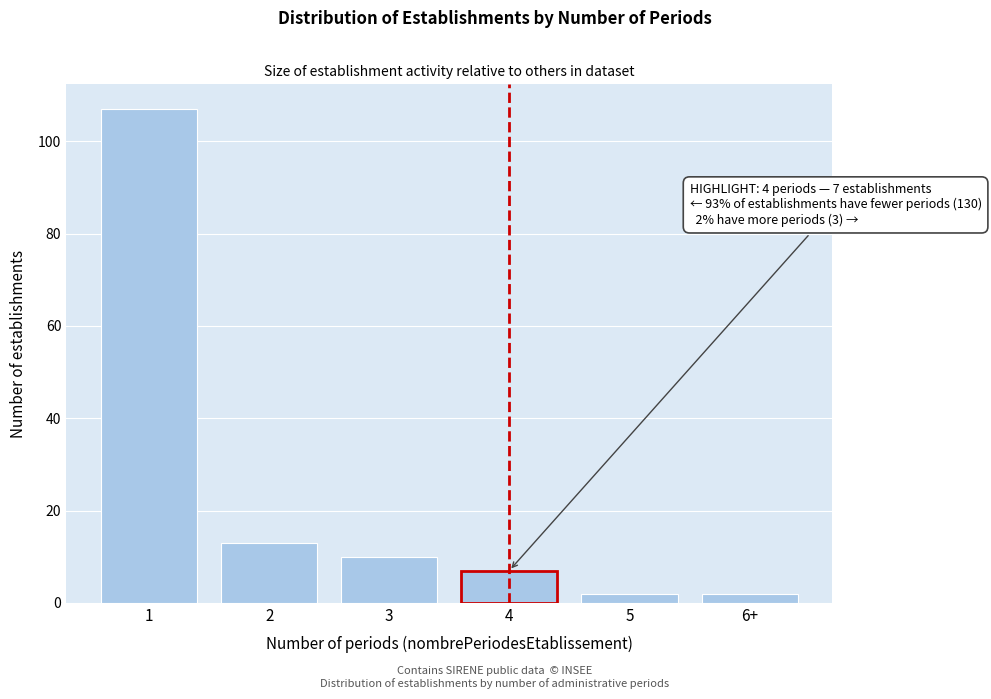

Reading right to left, transcribe all the data shown in this chart.

6+=2	5=2	4=7	3=10	2=13	1=107